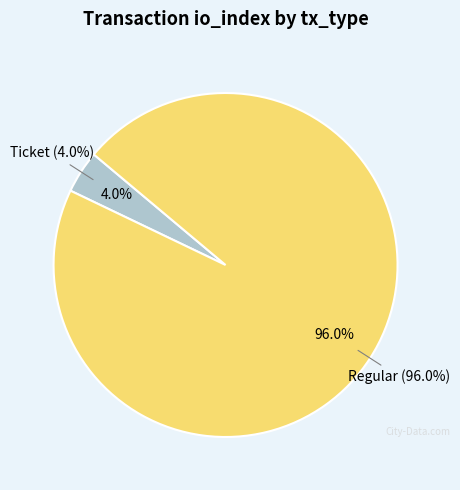

Rank the categories by value from lowest to highest.

Ticket (io_index=0), Regular (io_index=12)